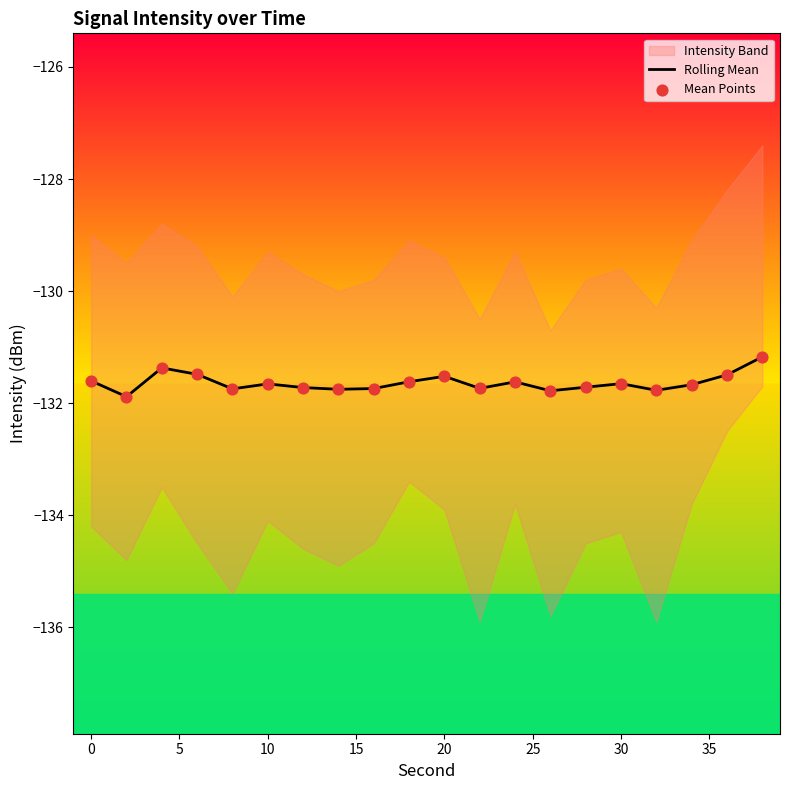

What is the minimum value for Rolling Mean?

-131.9